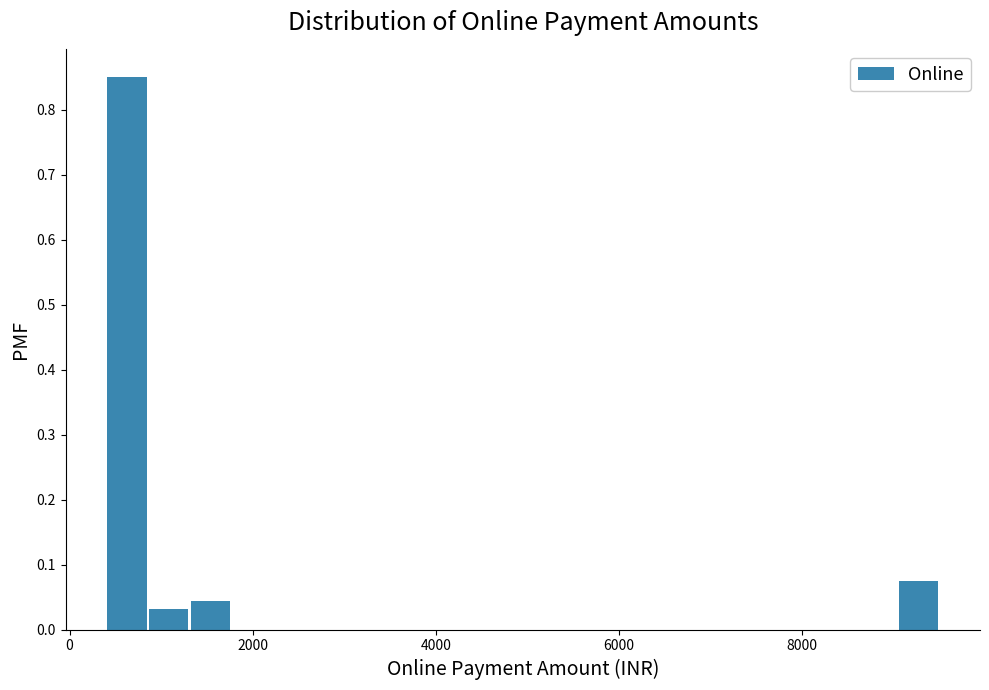

Read against the x-axis, roughly where is the centre of the tallest bar?

600